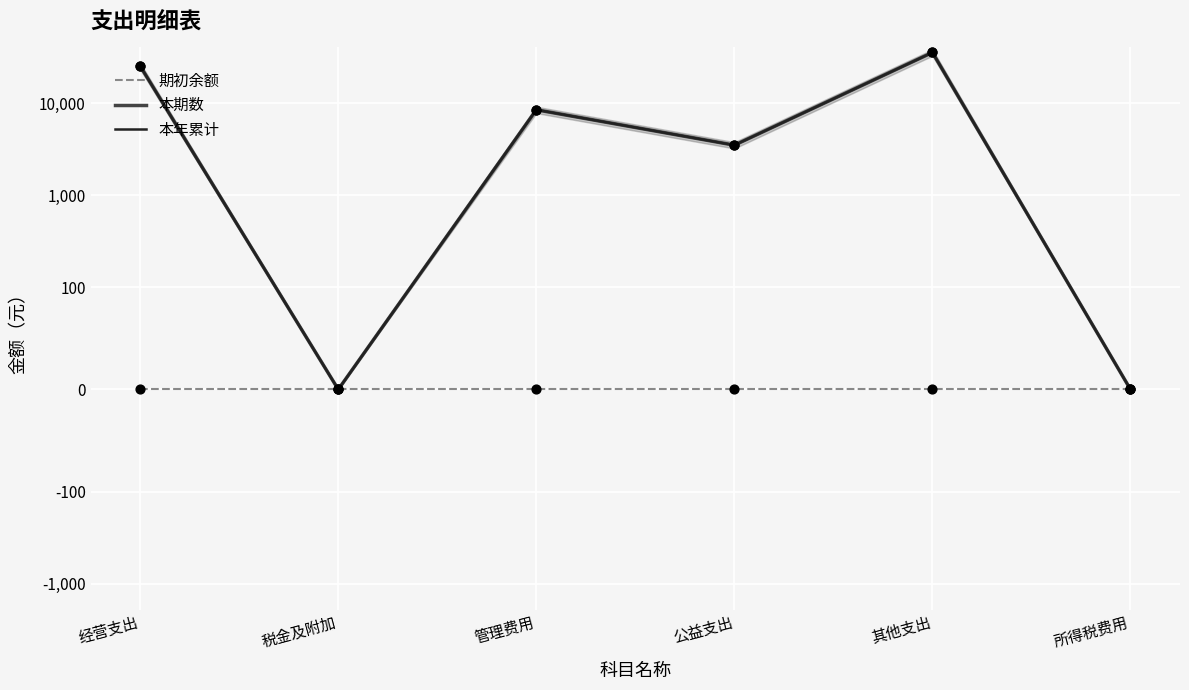

Which series reaches the maximum Y coordinate?

本期数